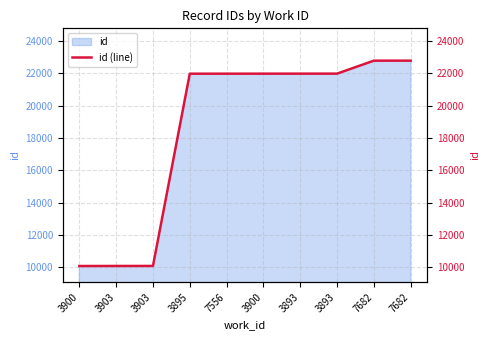

Is it true that the value at 7682 is 33278?

False